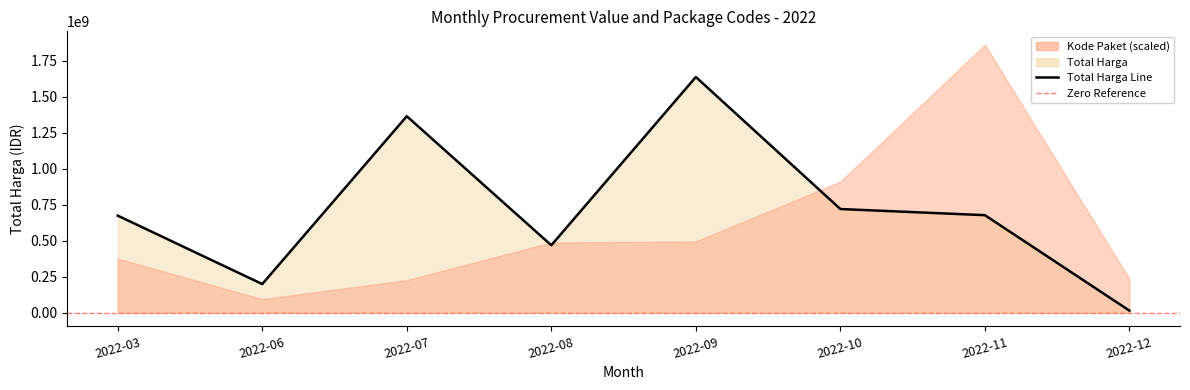

How many values are below 677278490?

4